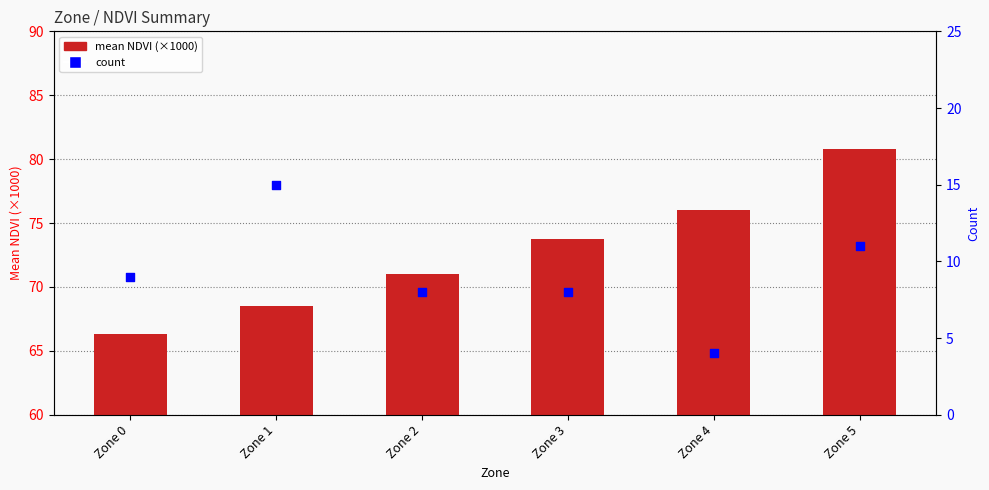

At which category is the sum across all series the highest?

Zone 5